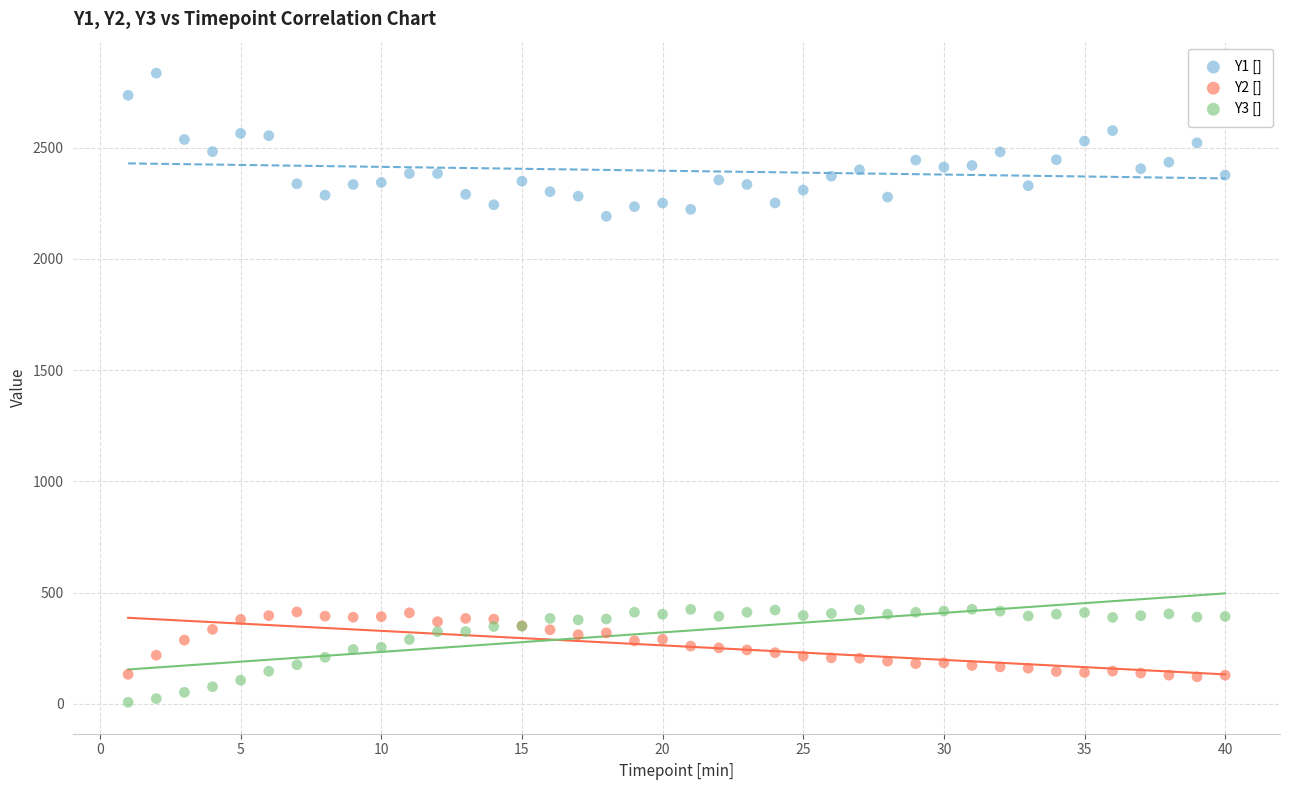

Across all series, what Y value is closest to 1420?

2191.4